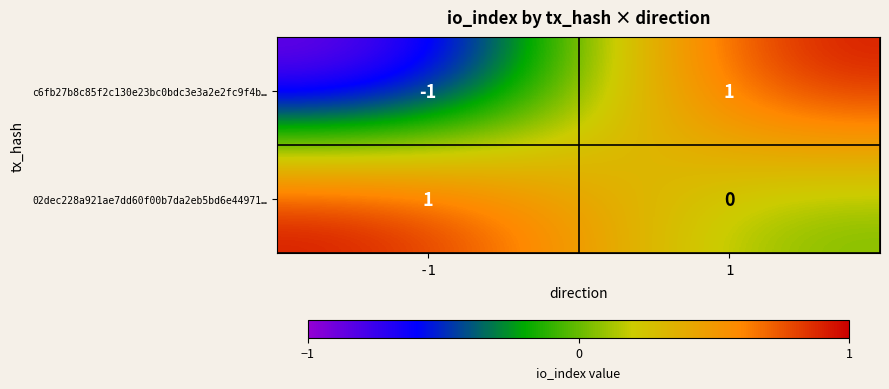

Which series has the largest total across all categories?

02dec228a921ae7dd60f00b7da2eb5bd6e44971…